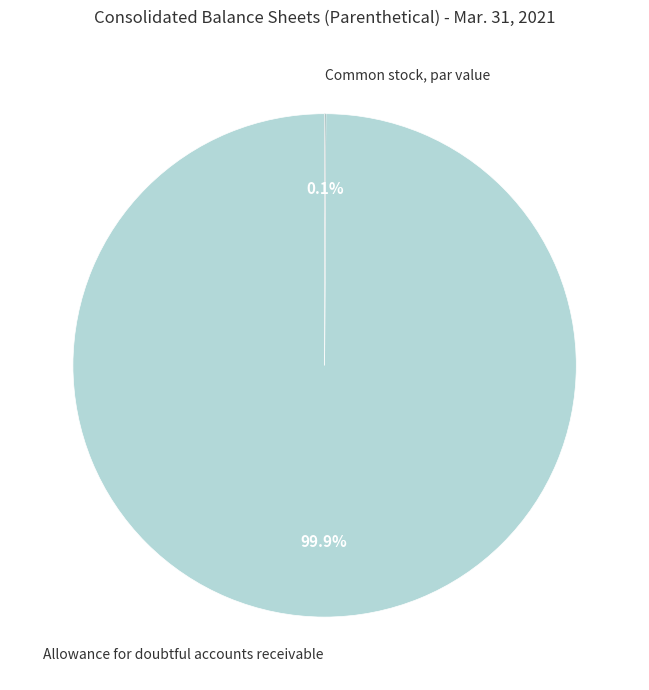

Does any single category account for the majority?

Yes